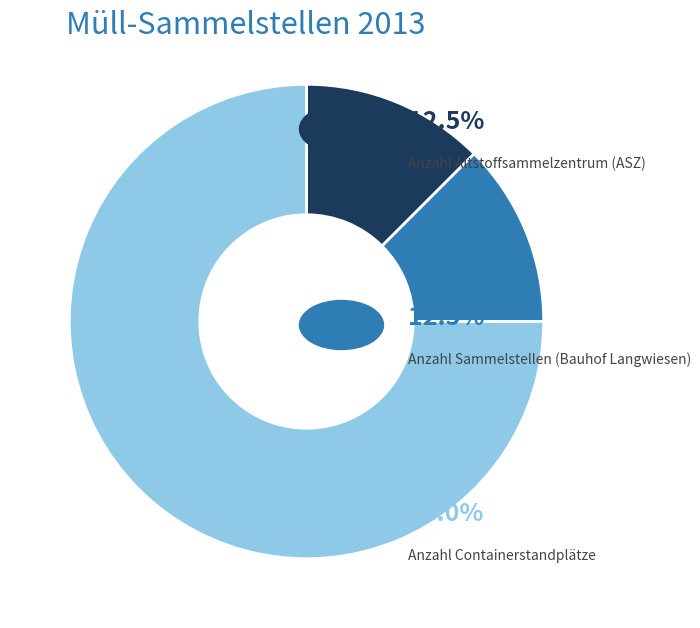

Is there a majority slice in this chart?

Yes